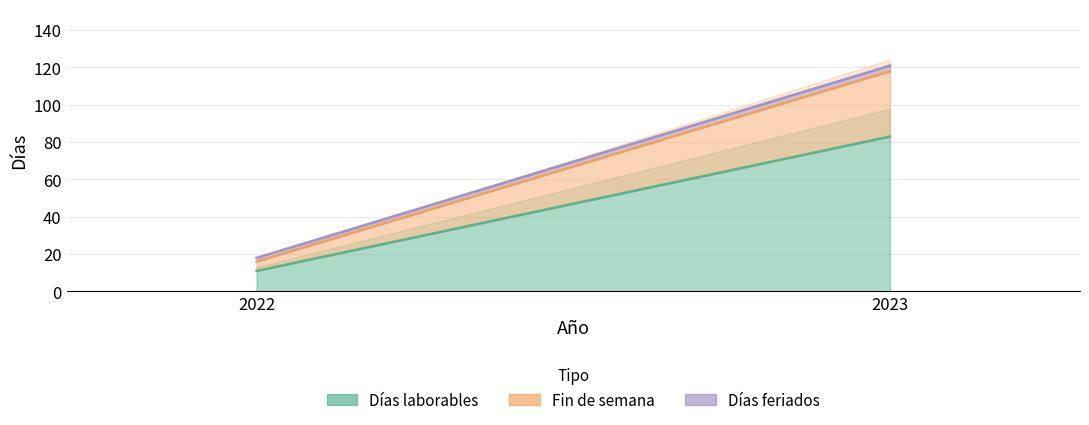

The Días laborables series shows 19 at 2022. True or false?

False